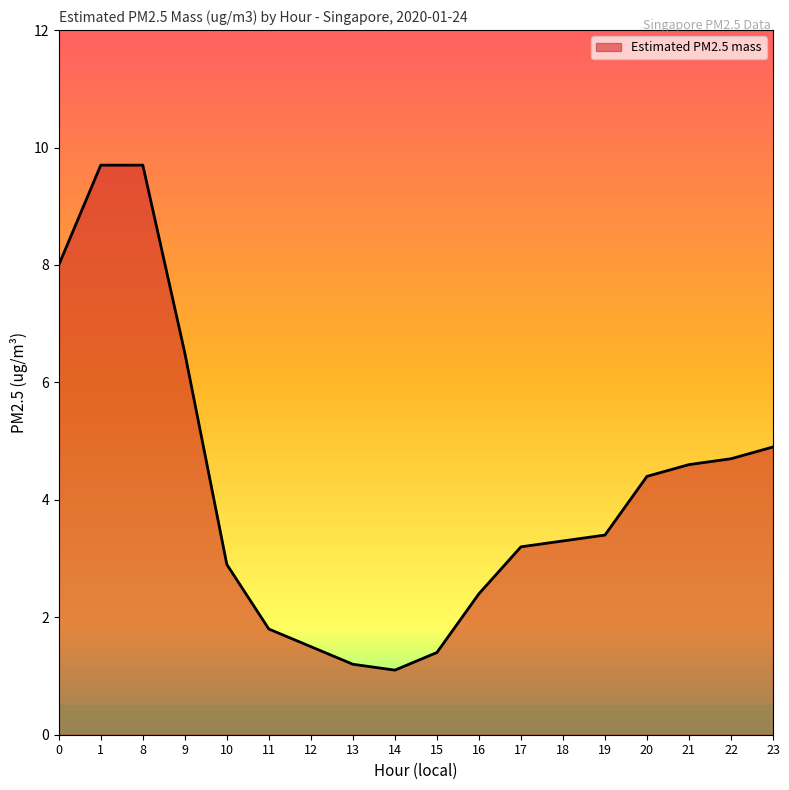

What is the difference between the values at 22 and 8?

5.0